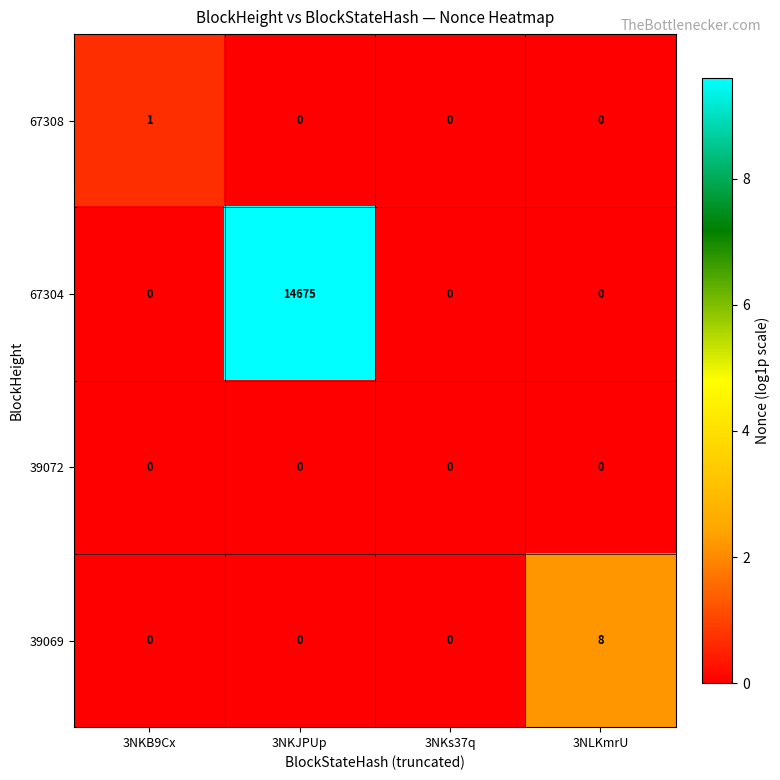

True or false: 67308 has a value of 0 at 3NKB9Cx.

False